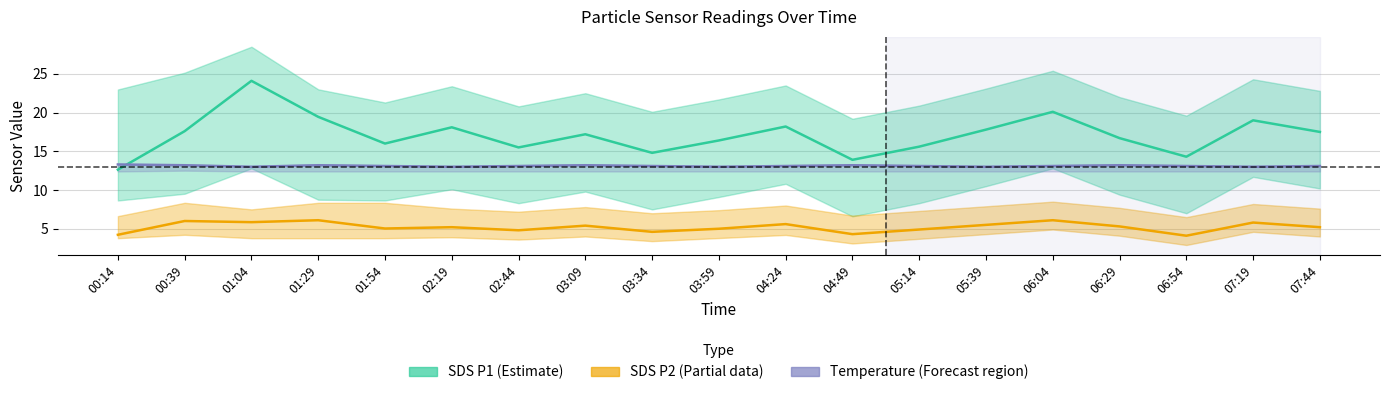

List the series in order of their overall mean, highest first.

SDS P1 (Estimate), Temperature (°C), SDS P2 (Partial)